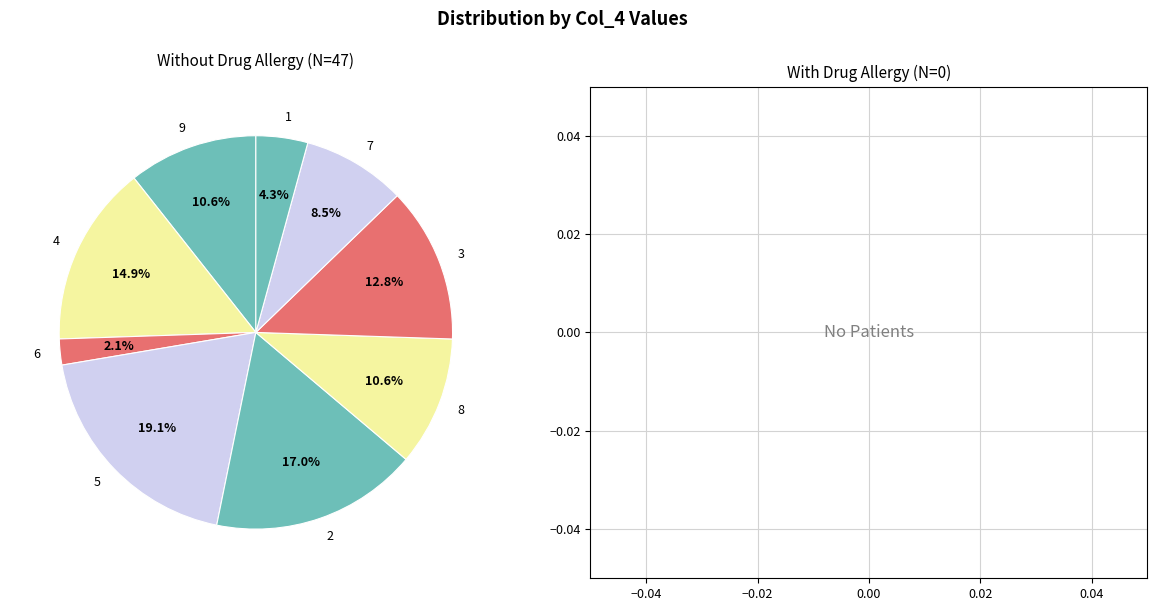

Is the sum of 2 and 8 greater than half?

No